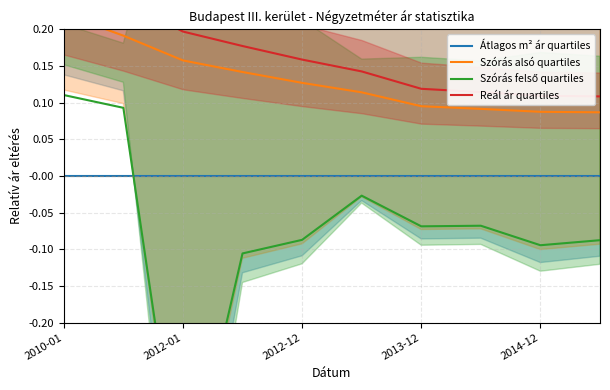

The Reál ár quartiles series shows 0.1 at 9. True or false?

True